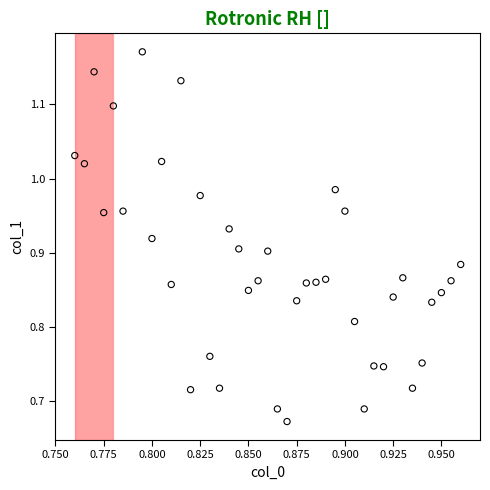

What is the range of Y values (max minus min)?

0.5